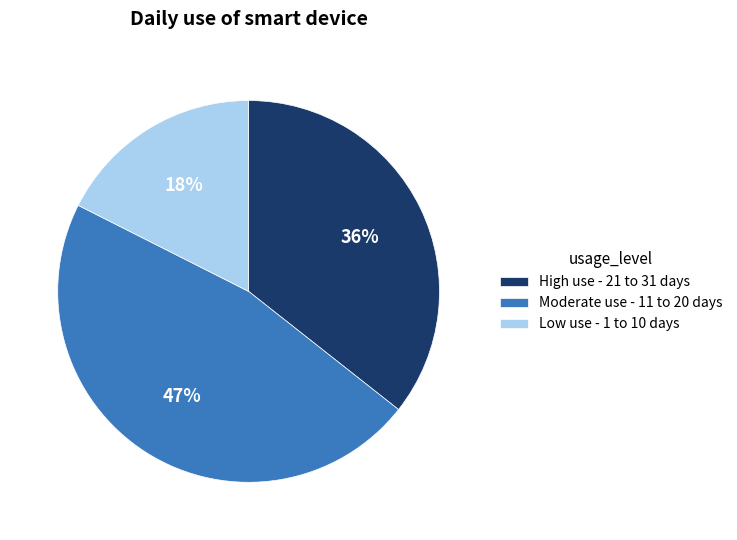

Is the sum of Moderate use - 11 to 20 days and Low use - 1 to 10 days greater than half?

Yes